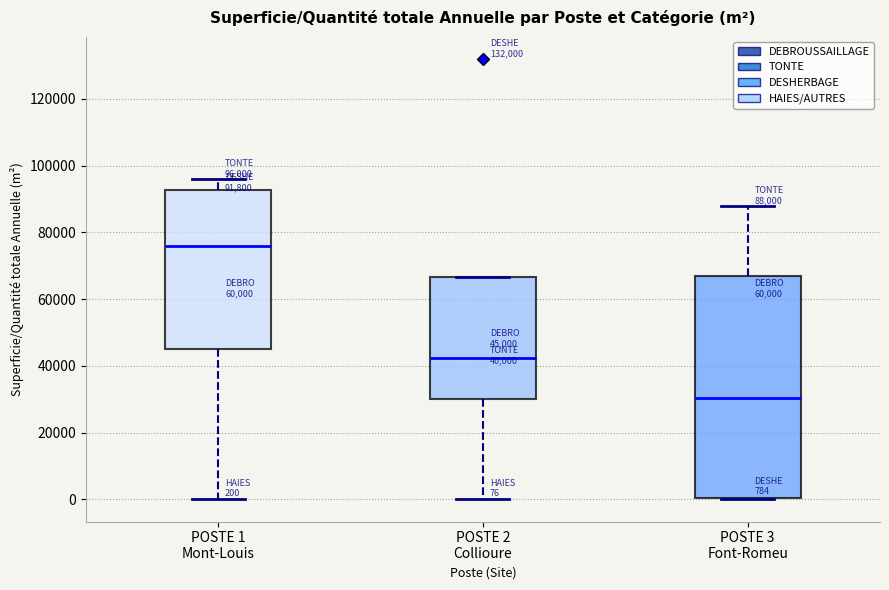

Which box has the highest median line?

POSTE 1 Mont-Louis